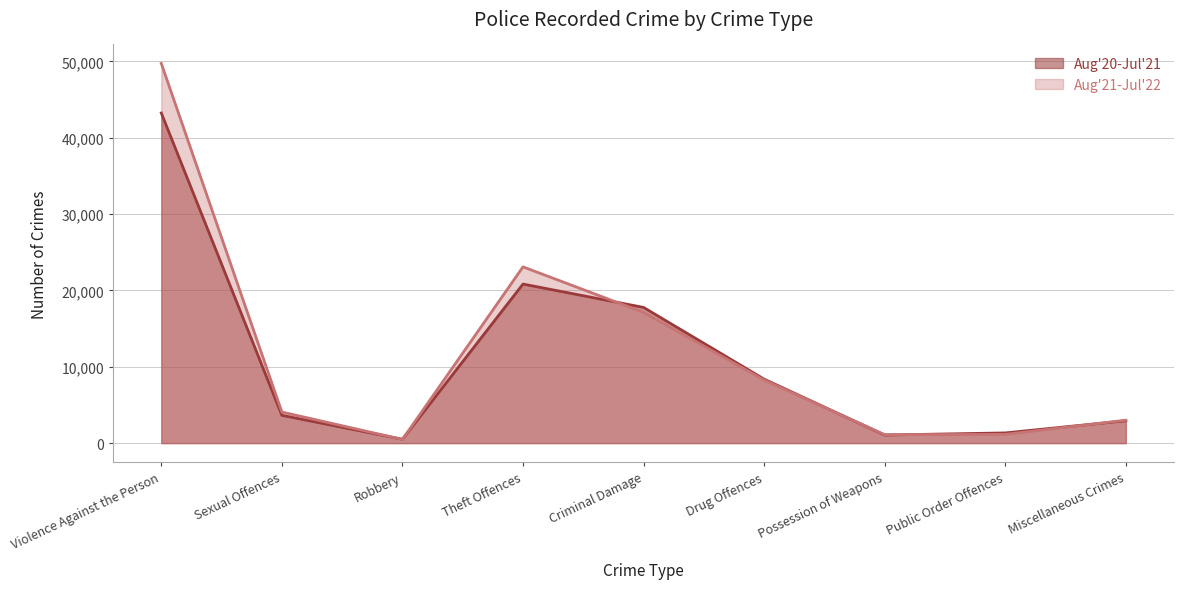

At which label does Aug'21-Jul'22 first exceed 4072?

Violence Against the Person